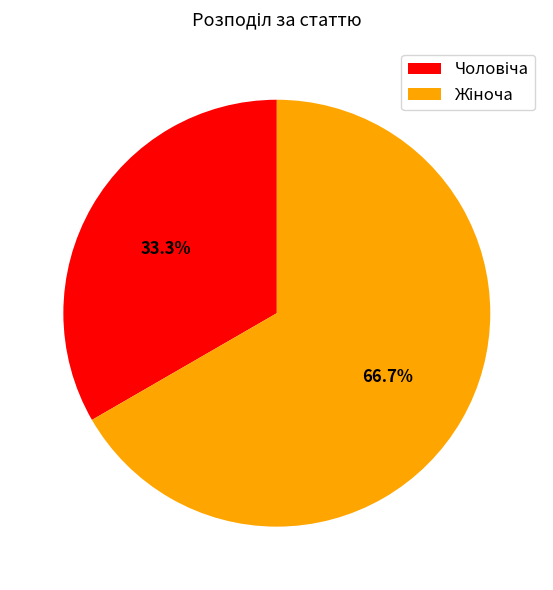

Count the number of slices in the pie.

2